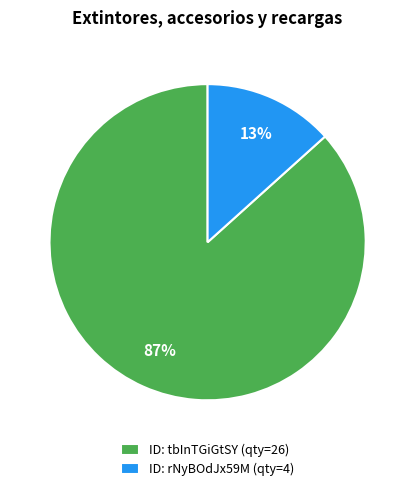

Combined, do ID: tbInTGiGtSY (qty=26) and ID: rNyBOdJx59M (qty=4) account for over 50%?

Yes